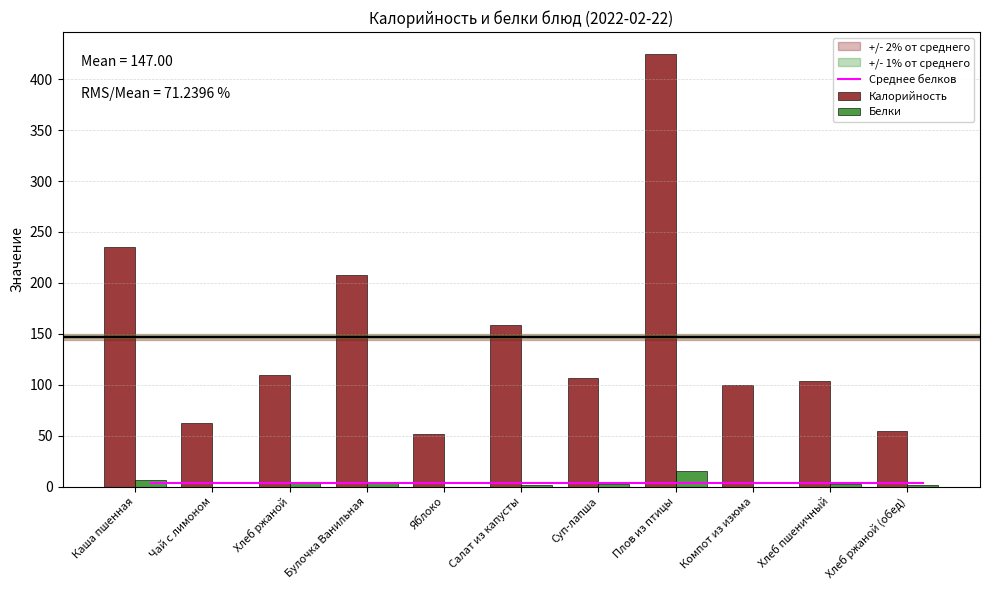

What is the sum of the Среднее белков values at Салат из капусты and Хлеб ржаной?

7.5